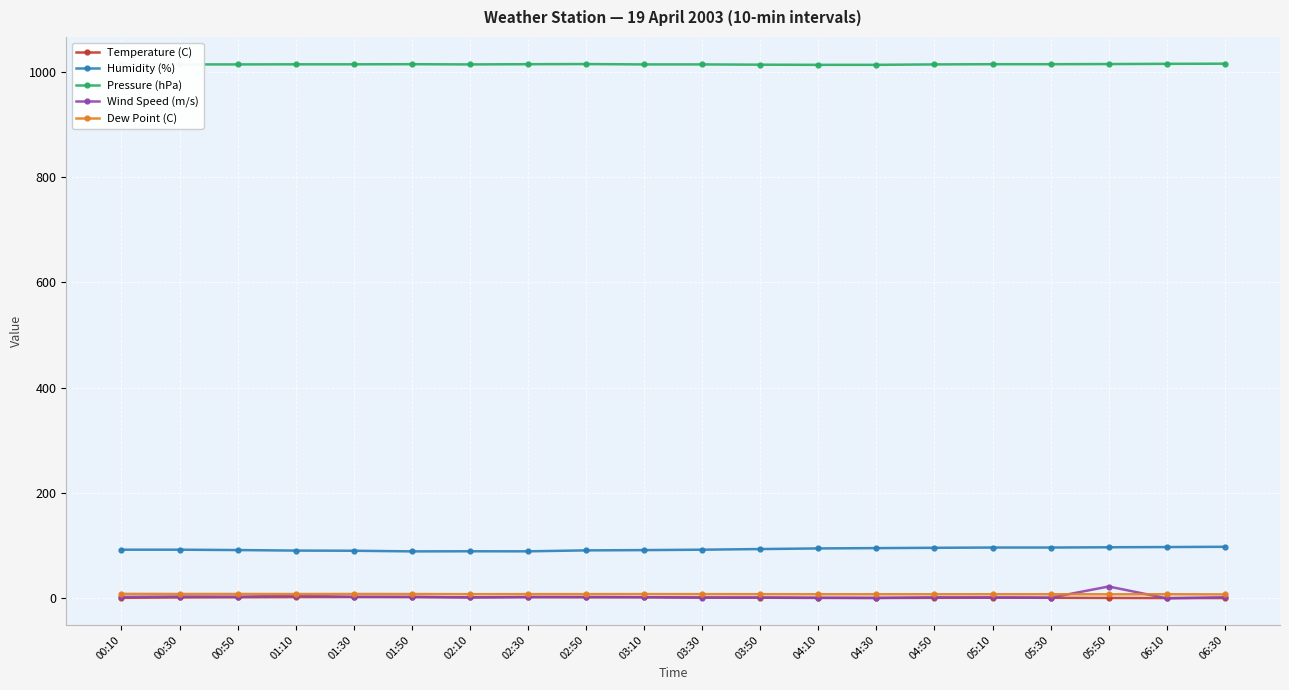

What is the difference between the maximum and second lowest values in the Wind Speed (m/s) series?

21.6